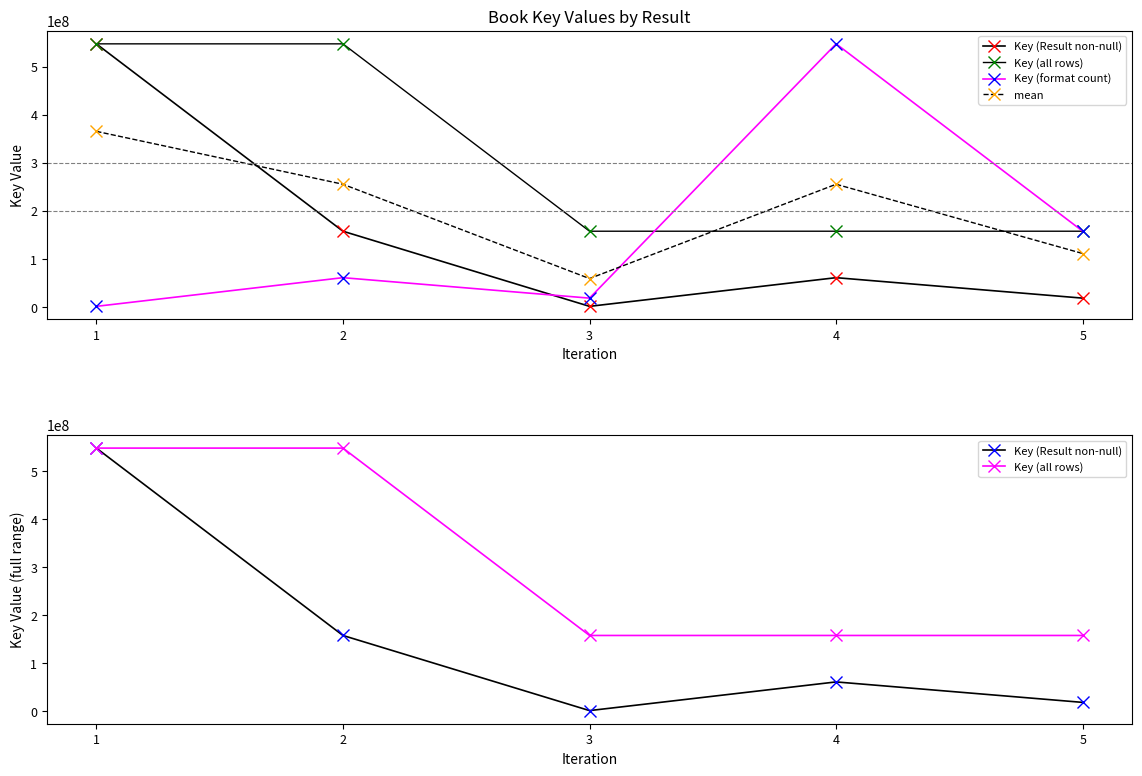

At which category is the sum across all series the highest?

1